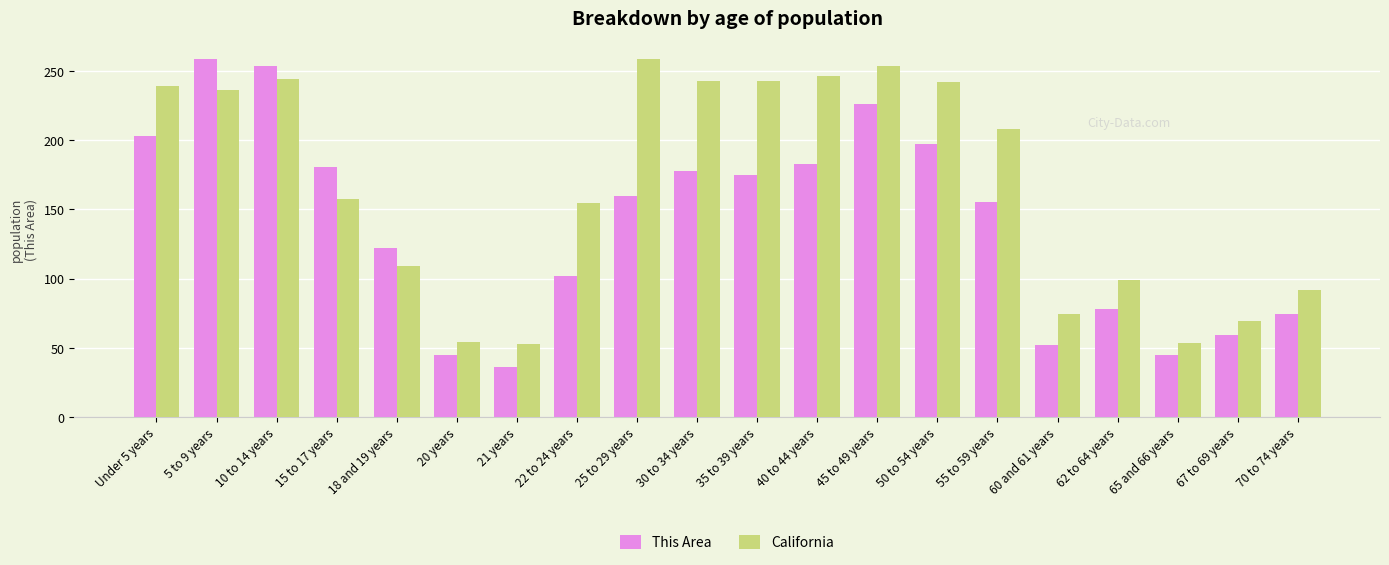

At which label does This Area first exceed 160?

Under 5 years